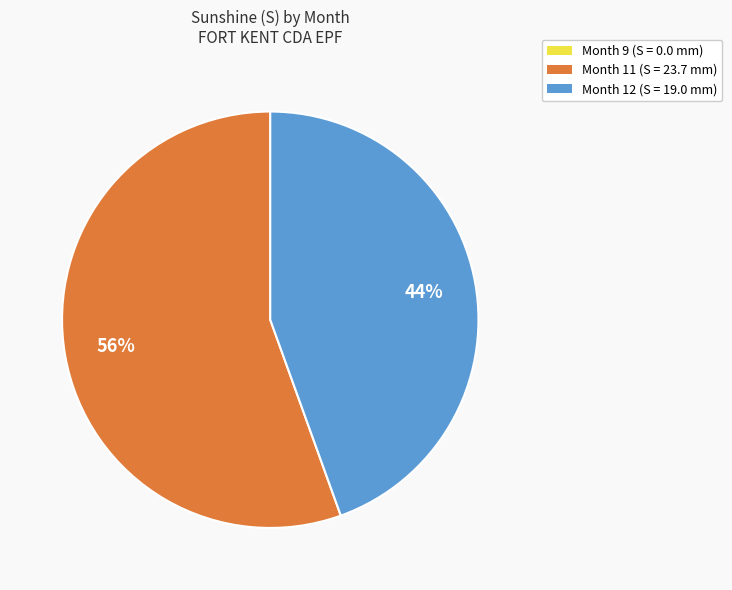

To the nearest percent, what is the difference between the largest and smallest slice percentages?

56%